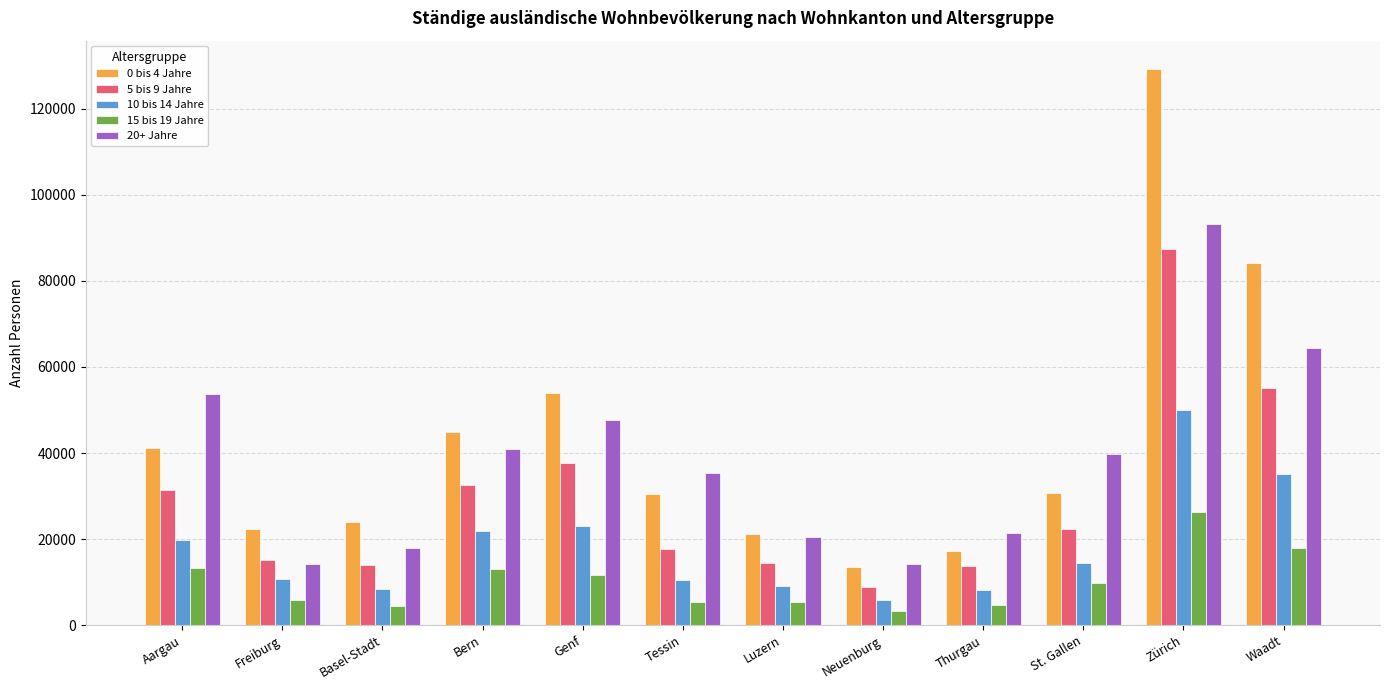

At Waadt, list the series in order from largest to smallest.

0 bis 4 Jahre, 20+ Jahre, 5 bis 9 Jahre, 10 bis 14 Jahre, 15 bis 19 Jahre